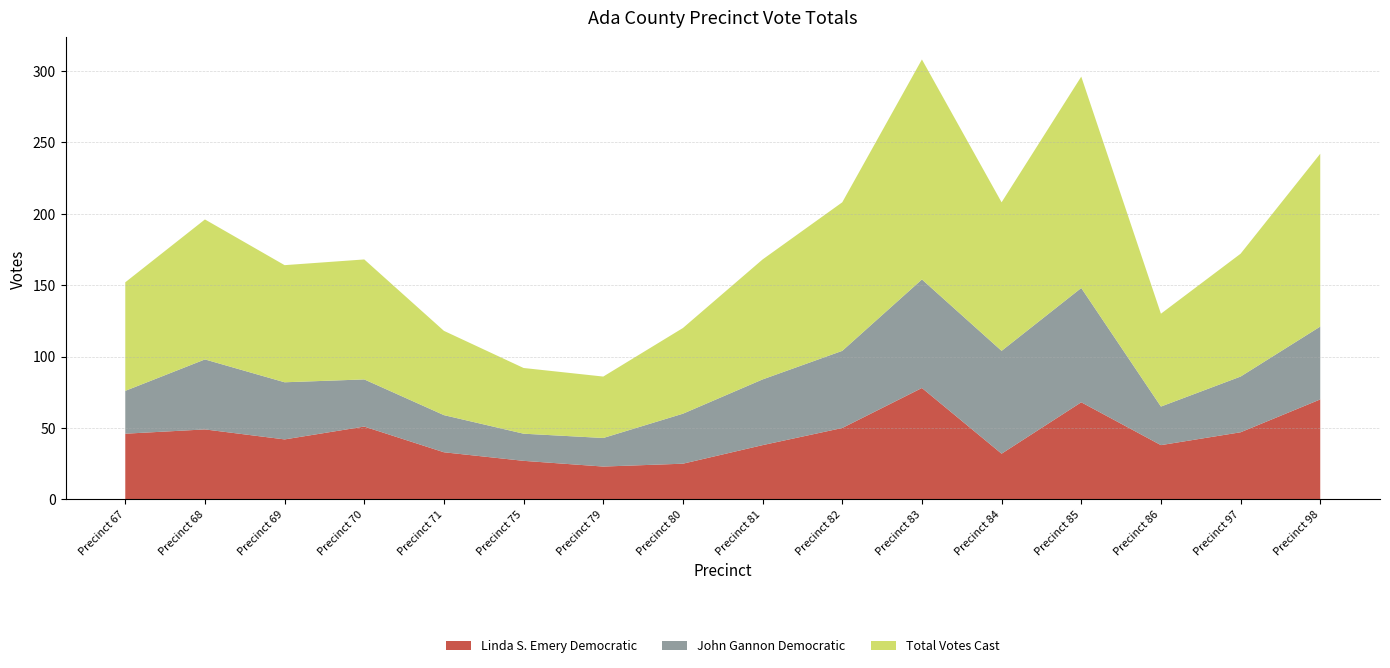

Reading left to right, transcribe all the data shown in this chart.

Linda S. Emery Democratic: Precinct 67=46	Precinct 68=49	Precinct 69=42	Precinct 70=51	Precinct 71=33	Precinct 75=27	Precinct 79=23	Precinct 80=25	Precinct 81=38	Precinct 82=50	Precinct 83=78	Precinct 84=32	Precinct 85=68	Precinct 86=38	Precinct 97=47	Precinct 98=70
John Gannon Democratic: Precinct 67=30	Precinct 68=49	Precinct 69=40	Precinct 70=33	Precinct 71=26	Precinct 75=19	Precinct 79=20	Precinct 80=35	Precinct 81=46	Precinct 82=54	Precinct 83=76	Precinct 84=72	Precinct 85=80	Precinct 86=27	Precinct 97=39	Precinct 98=51
Total Votes Cast: Precinct 67=76	Precinct 68=98	Precinct 69=82	Precinct 70=84	Precinct 71=59	Precinct 75=46	Precinct 79=43	Precinct 80=60	Precinct 81=84	Precinct 82=104	Precinct 83=154	Precinct 84=104	Precinct 85=148	Precinct 86=65	Precinct 97=86	Precinct 98=121